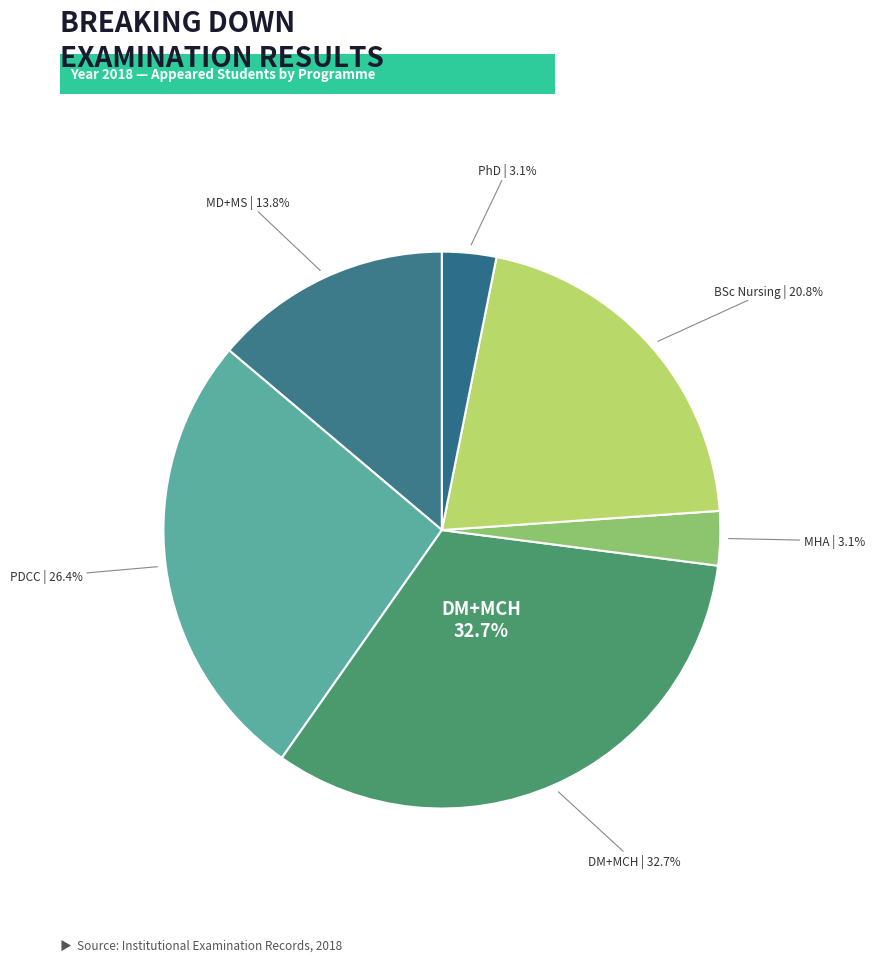

True or false: BSC CMT accounts for 1% of the total.

False